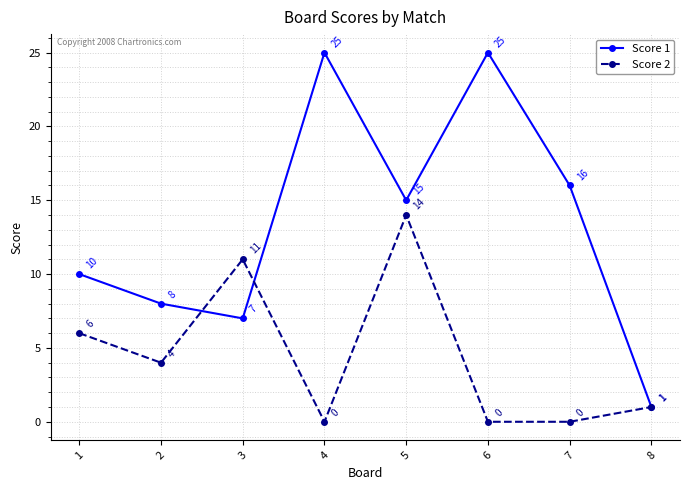

What is the difference between the maximum and second lowest values in the Score 1 series?

18